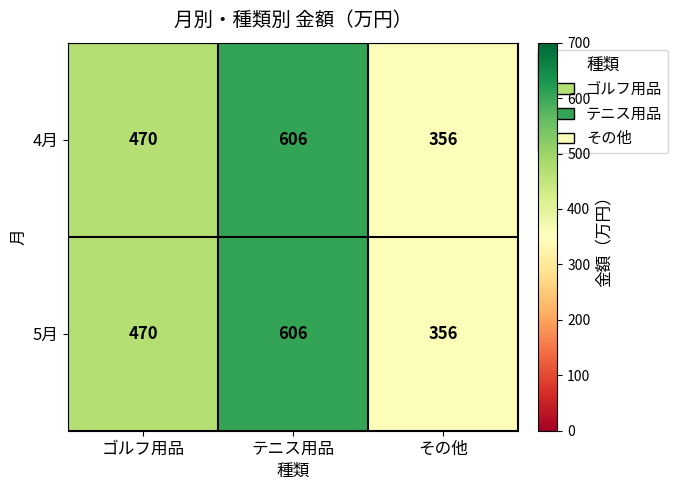

What value does the 5月 series have at テニス用品, to the nearest 10?

610